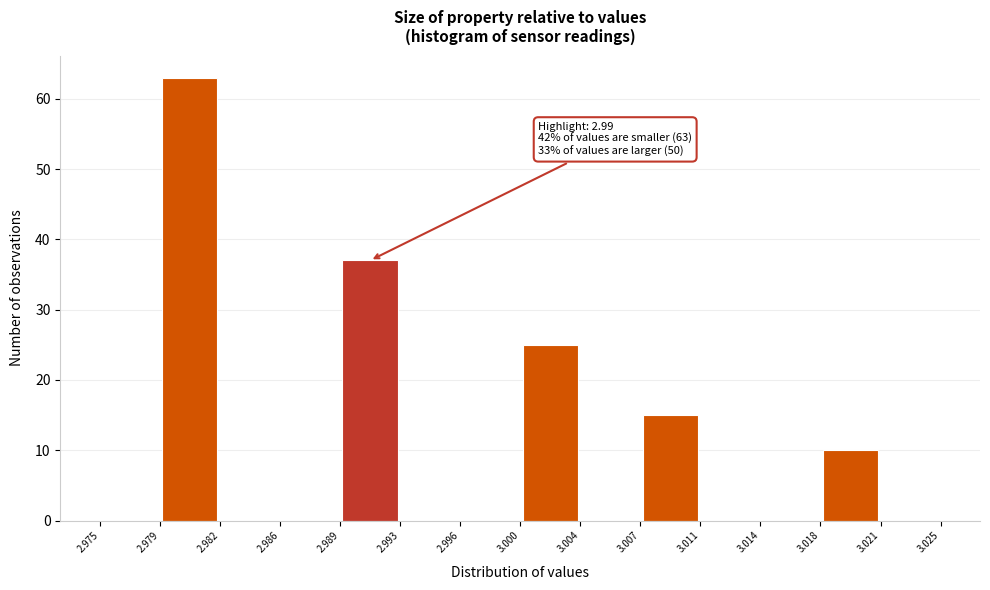

Which range on the x-axis has the tallest bar?

2.979 to 2.982